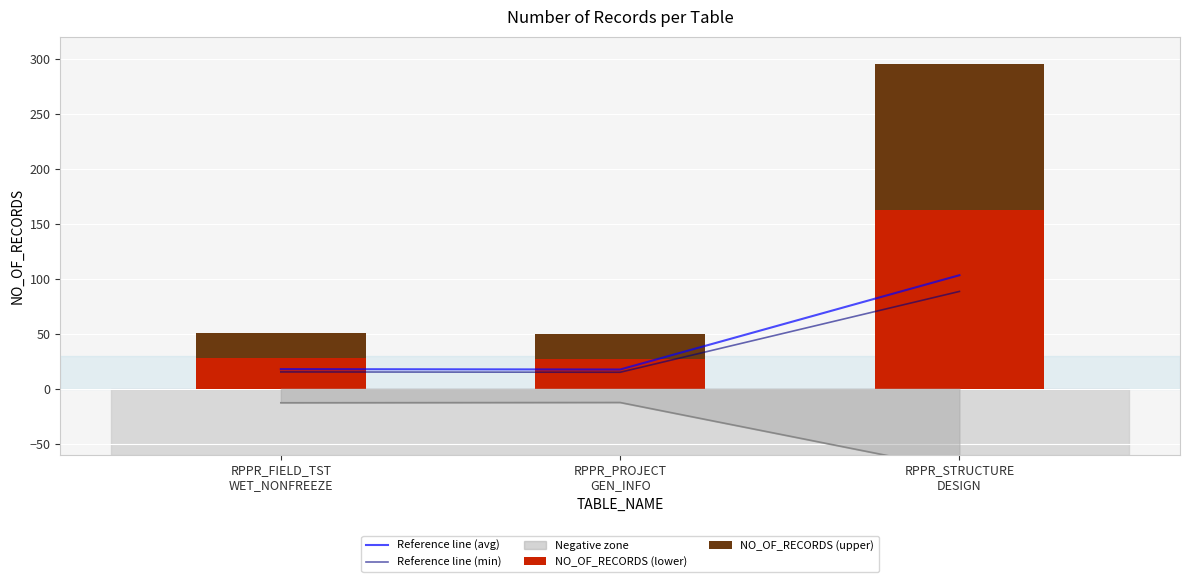

Rank the categories by NO_OF_RECORDS (upper) value from highest to lowest.

RPPR_STRUCTURE
DESIGN, RPPR_FIELD_TST
WET_NONFREEZE, RPPR_PROJECT
GEN_INFO